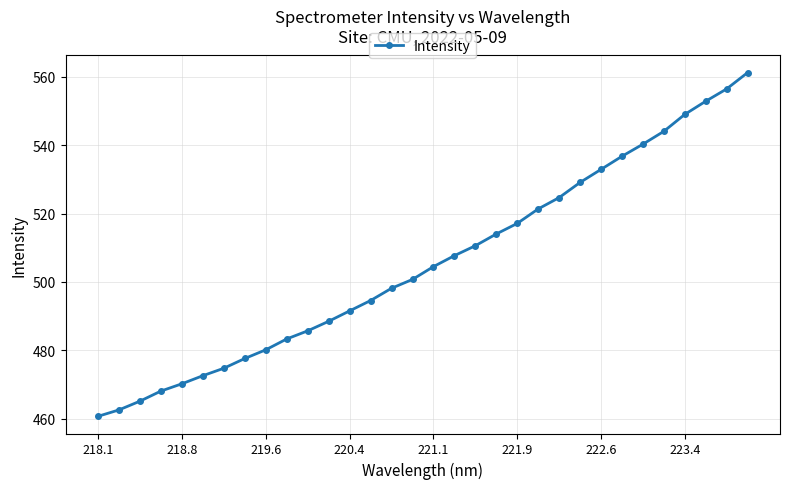

What is the maximum value shown in the chart?

561.2